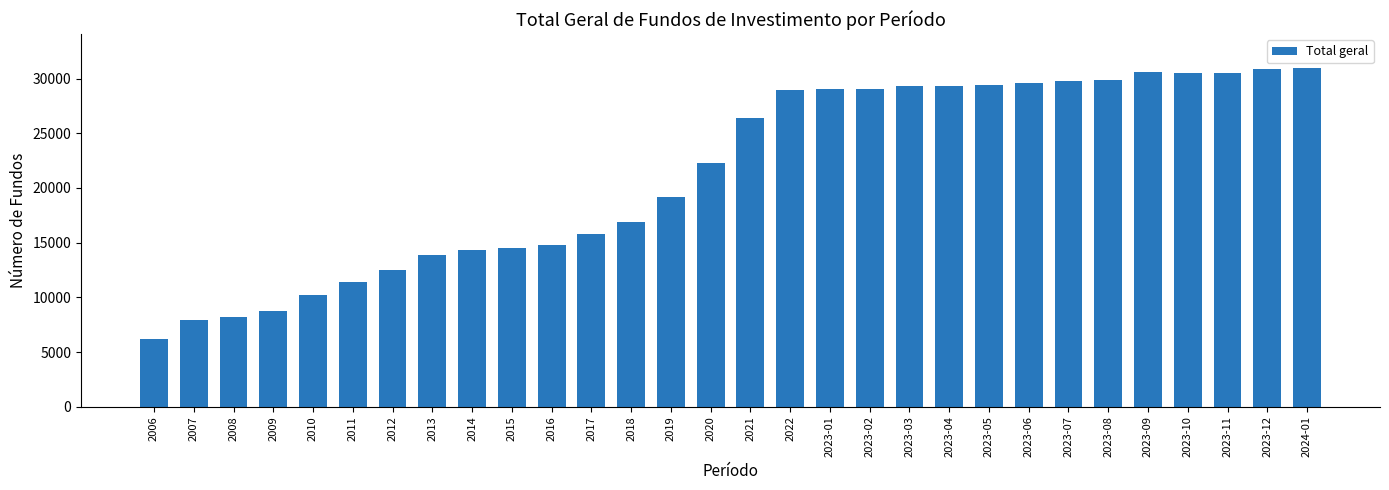

At which category does the chart reach its minimum across all series?

2006